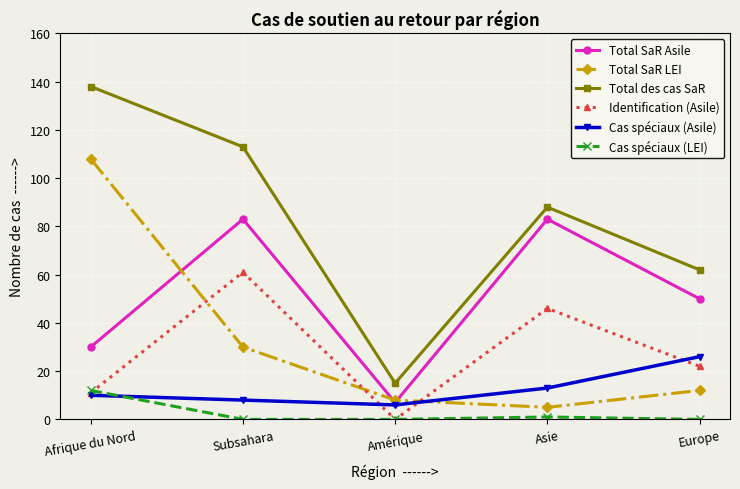

Which series has the largest range (max minus min)?

Total des cas SaR